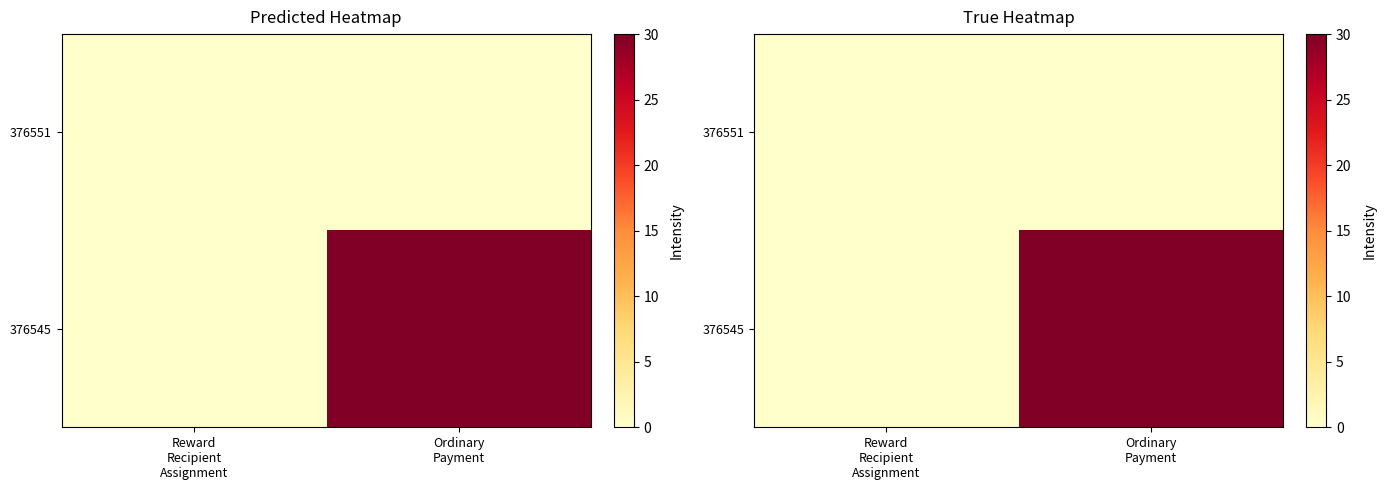

The 376545 series shows 21 at Ordinary Payment. True or false?

False